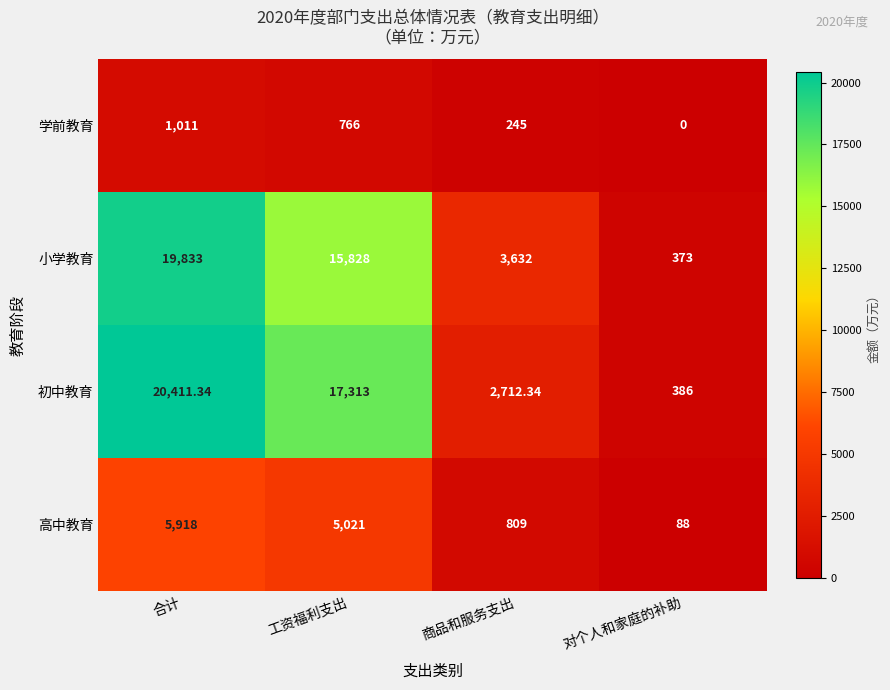

At which label does 学前教育 reach its peak?

合计